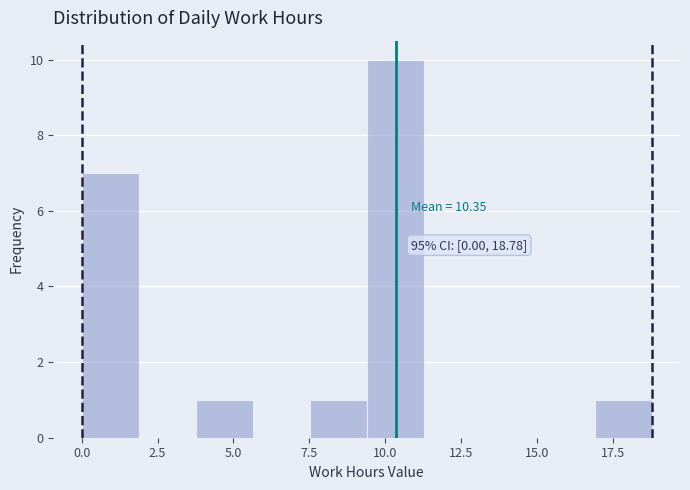

Read against the x-axis, roughly where is the centre of the tallest bar?

10.5